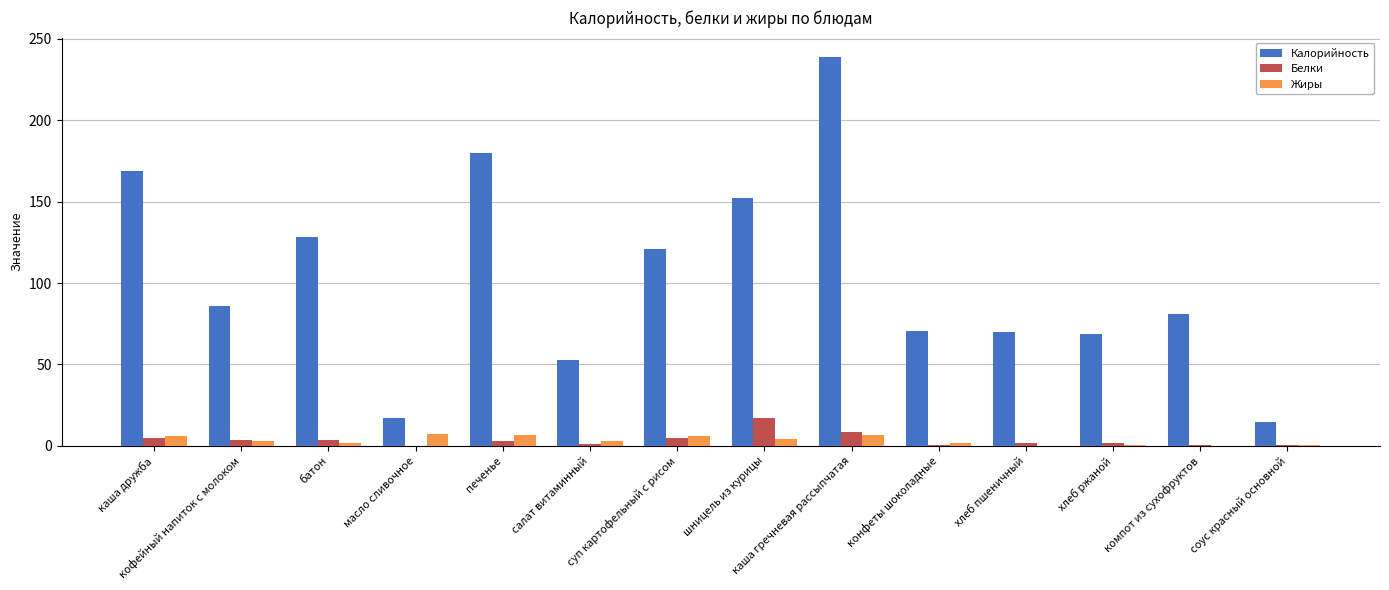

What is the maximum value shown in the chart?

238.9